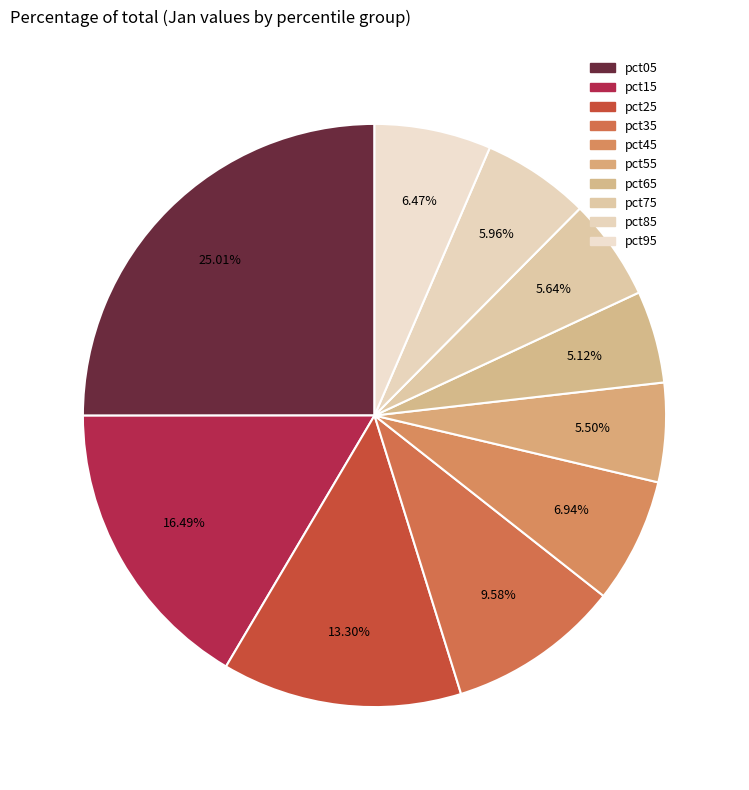

How many segments does this pie chart have?

10